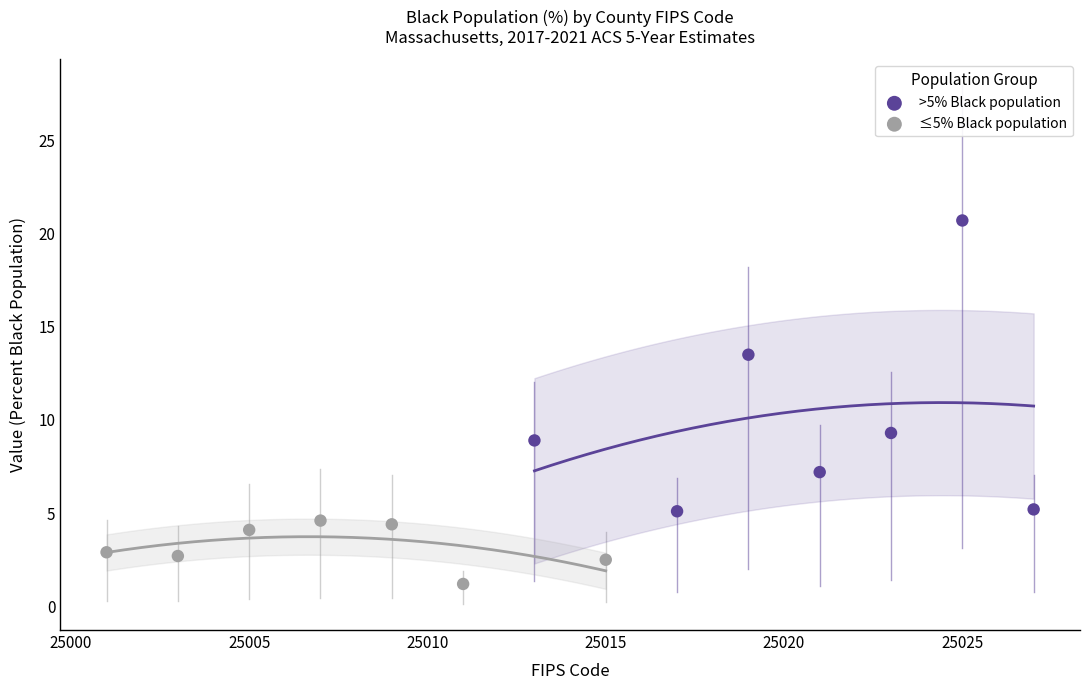

Which series contains the lowest Y value?

≤5% Black population